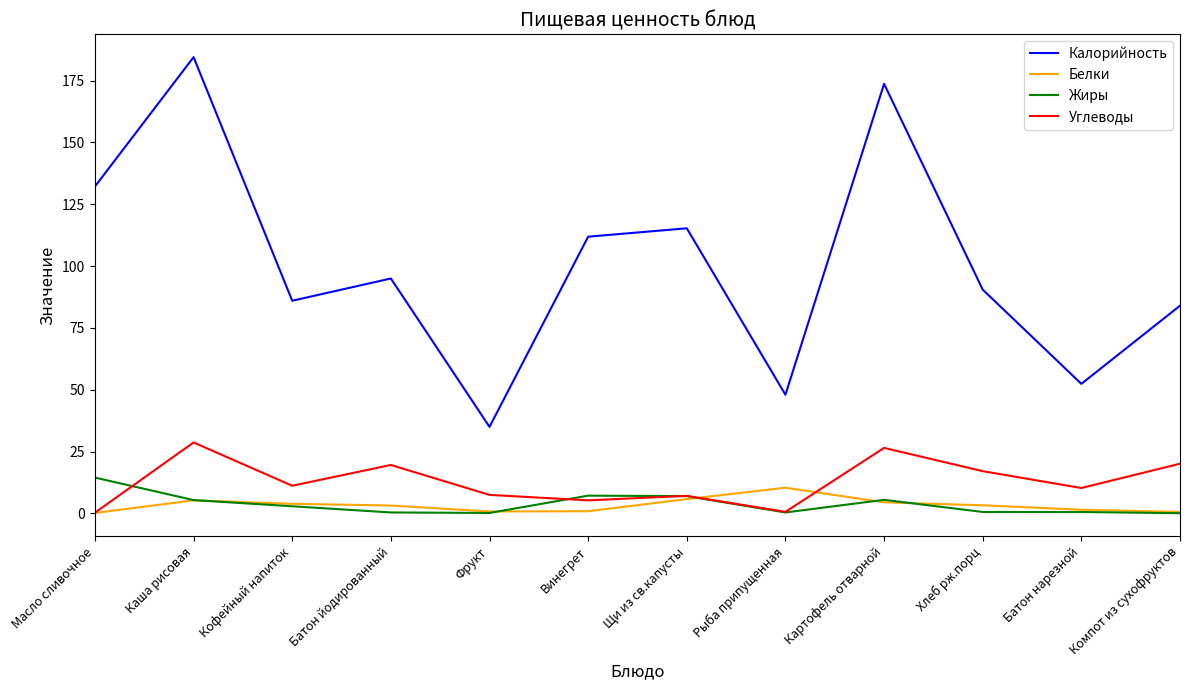

True or false: Жиры and Калорийность cross at least once.

False